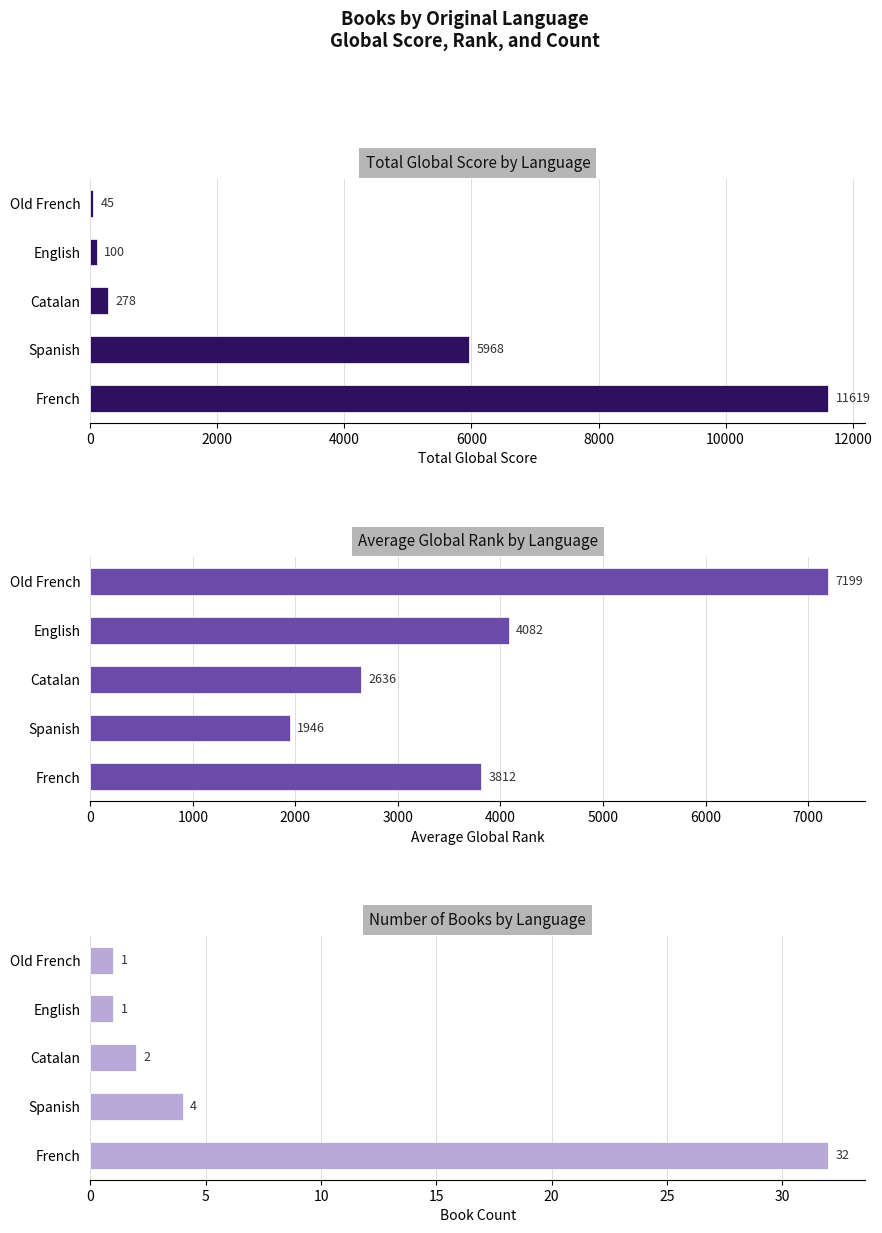

Reading right to left, what are all the values shown in this chart?

Total Global Score: 45.0	100.0	278.0	5968.0	11619.0
Average Global Rank: 7199.0	4082.0	2636.5	1946.5	3811.5
Book Count: 1.0	1.0	2.0	4.0	32.0